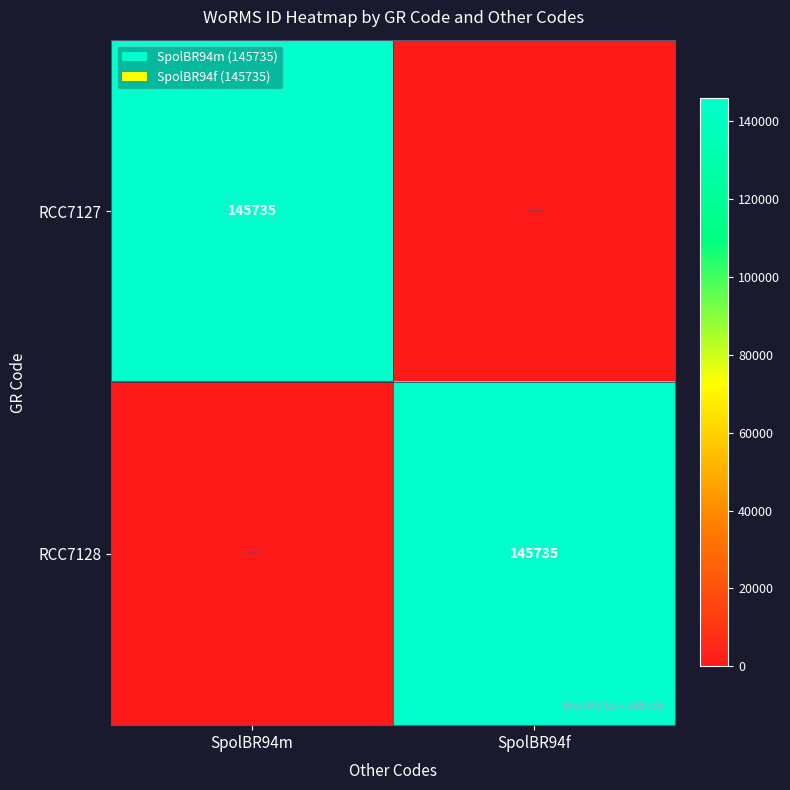

The value of RCC7128 at SpolBR94f is 145735. True or false?

True